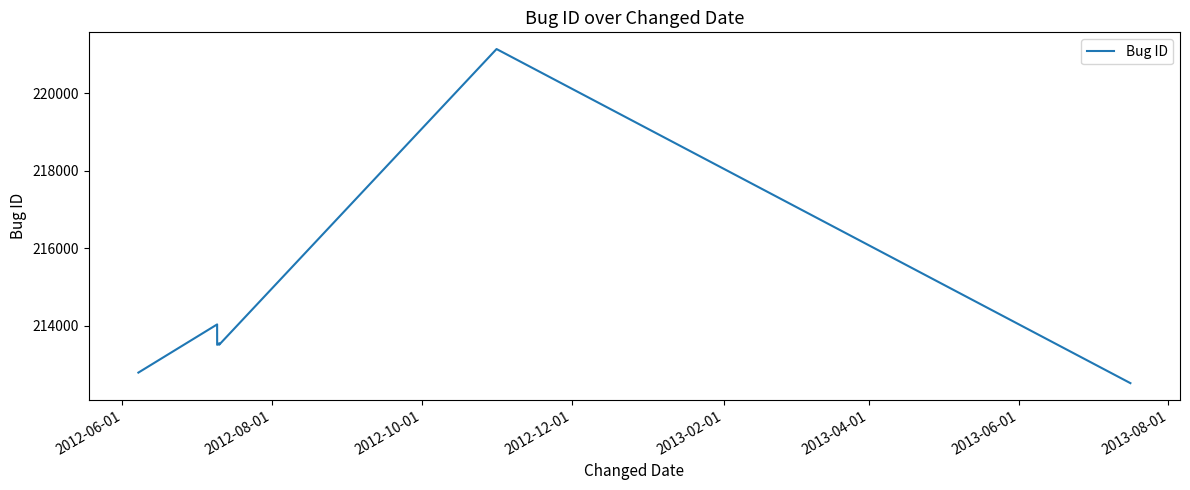

What is the difference between the maximum and minimum values?

8620